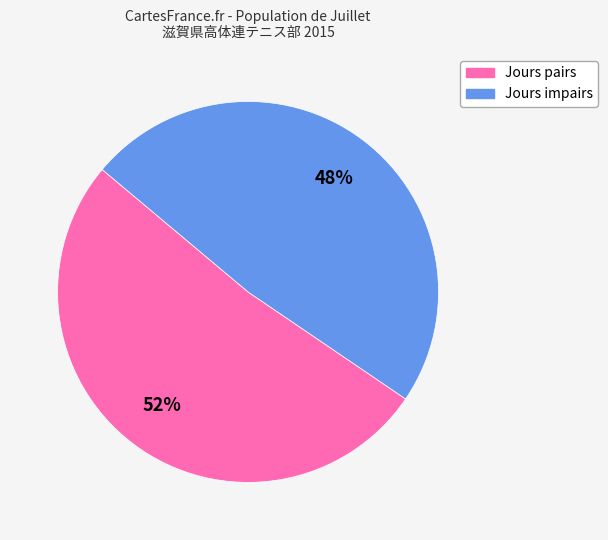

How many slices are in this pie chart?

2